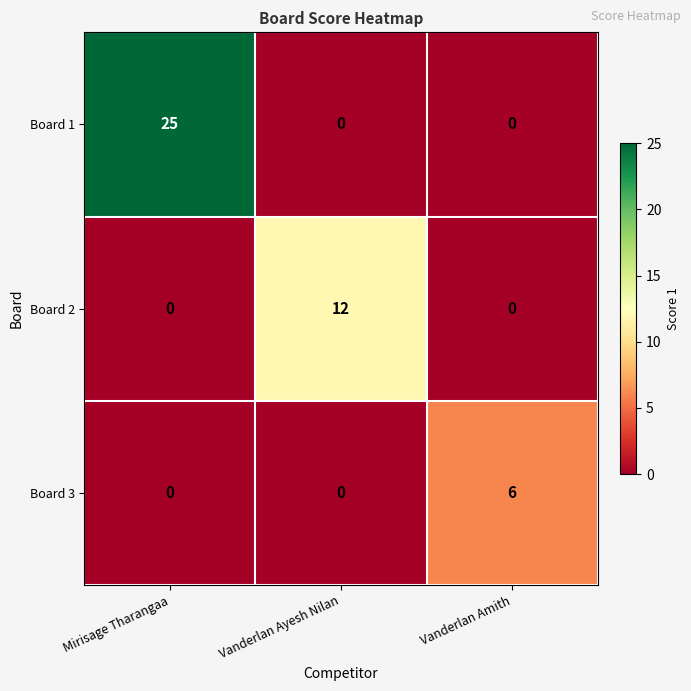

At how many categories does at least one series exceed 13?

1